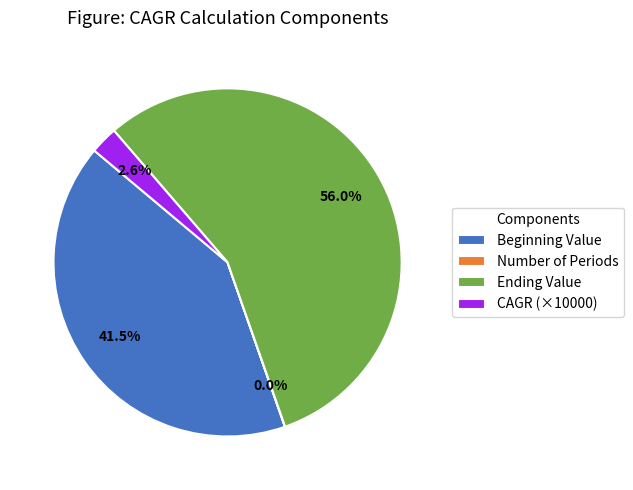

Which category has the biggest portion of the pie?

Ending Value